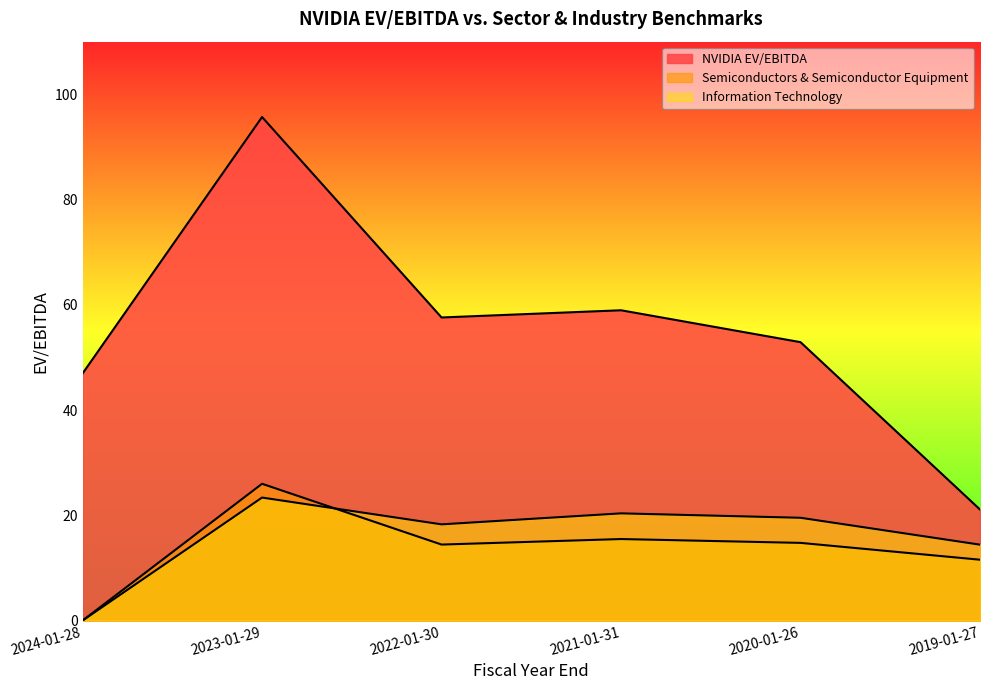

What is the approximate value of NVIDIA EV/EBITDA at 2019-01-27?

21.1